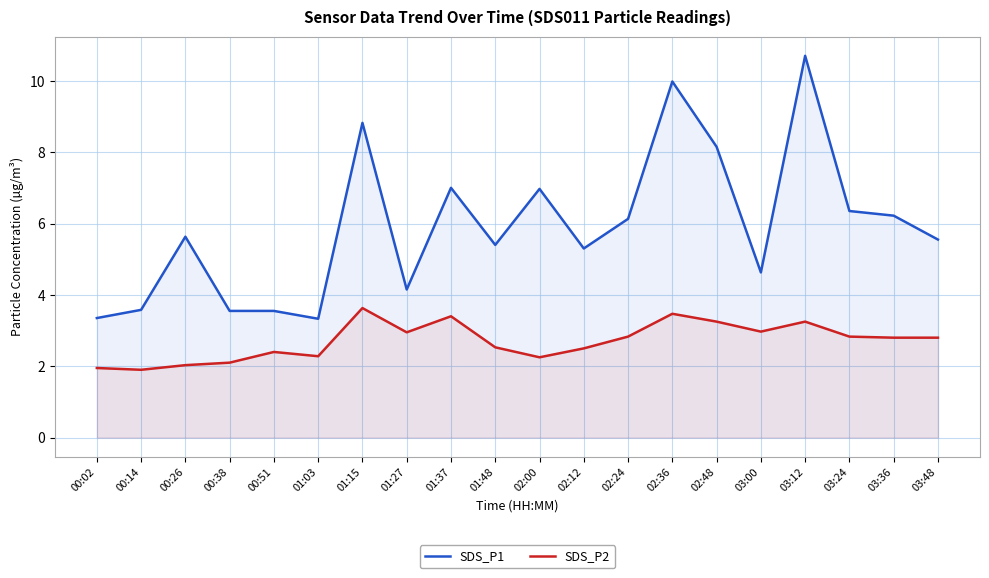

What is the spread (max minus min) of values at 00:02?

1.4